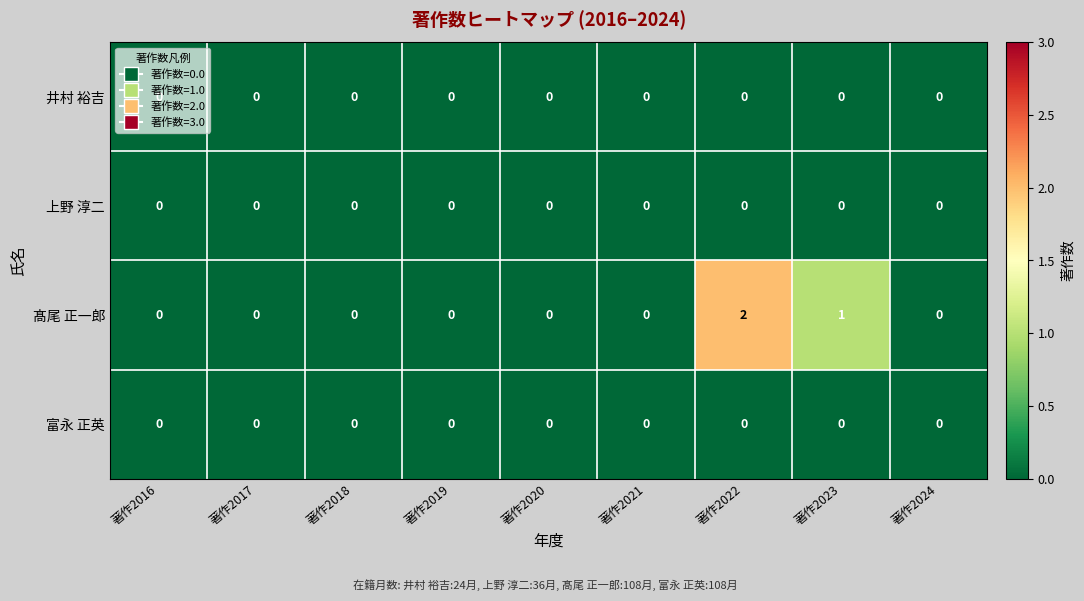

At which label does 髙尾 正一郎 reach its peak?

著作2022